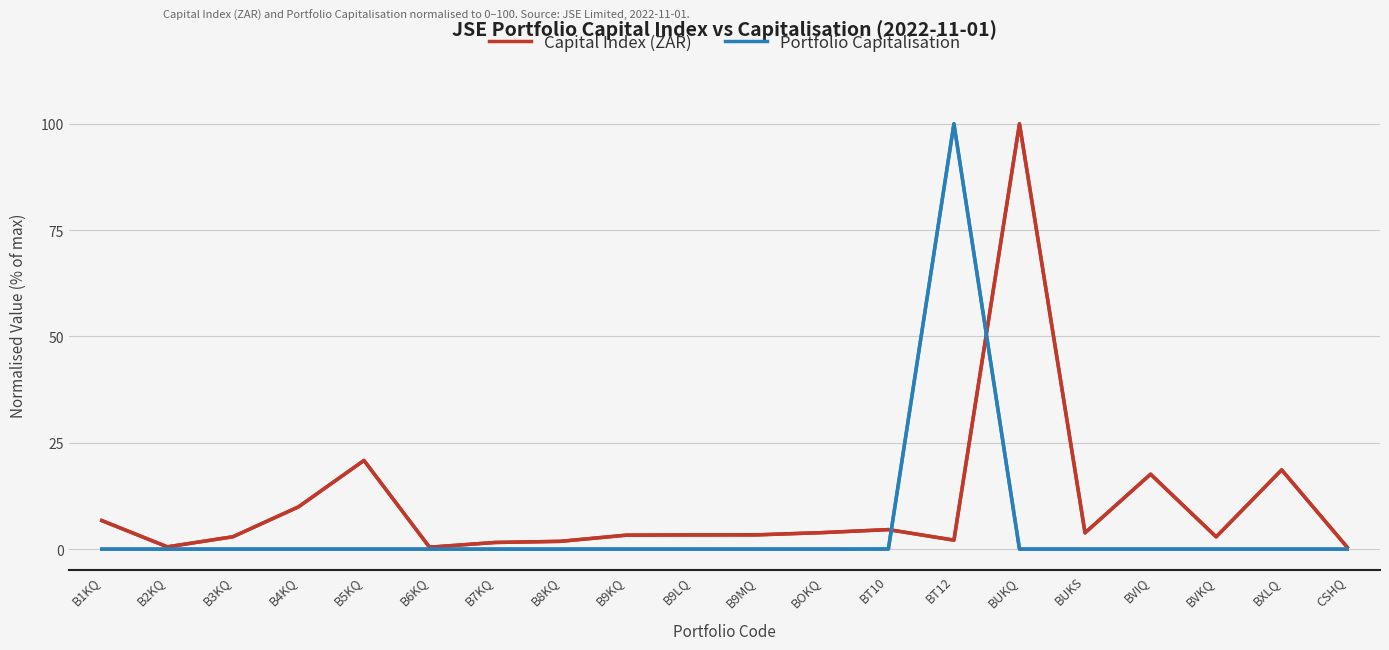

True or false: Capital Index (ZAR) and Portfolio Capitalisation intersect in this chart.

True